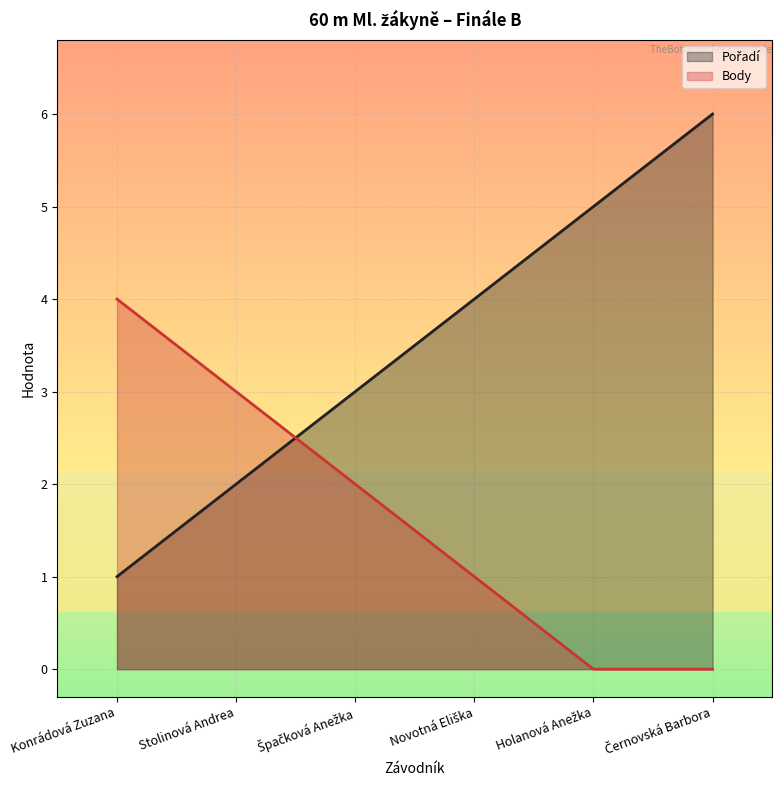

What is the difference between the second highest and second lowest values in the Body series?

3